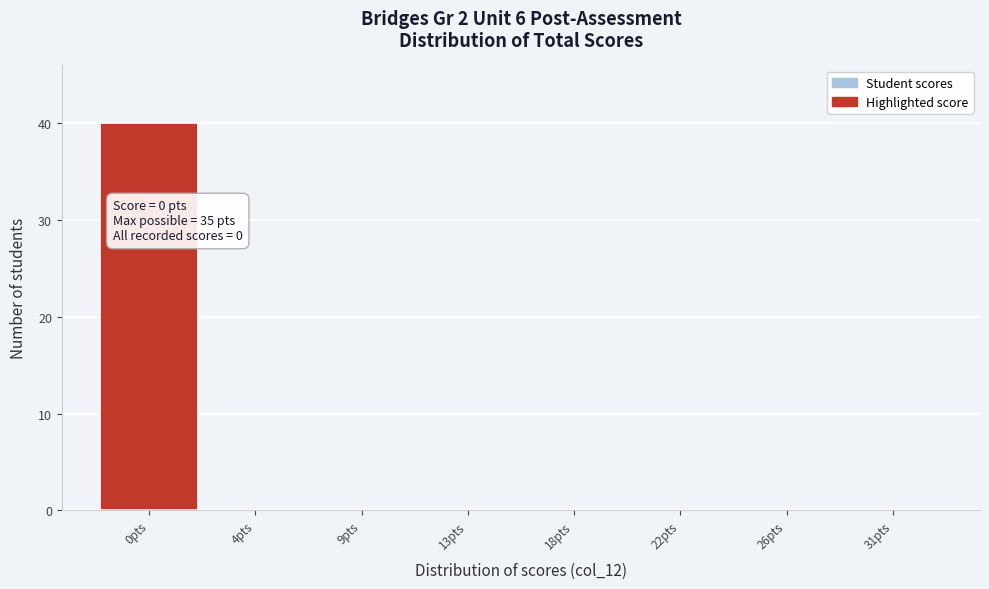

Reading left to right, extract all data points from this chart.

0pts=40	4pts=0	9pts=0	13pts=0	18pts=0	22pts=0	26pts=0	31pts=0